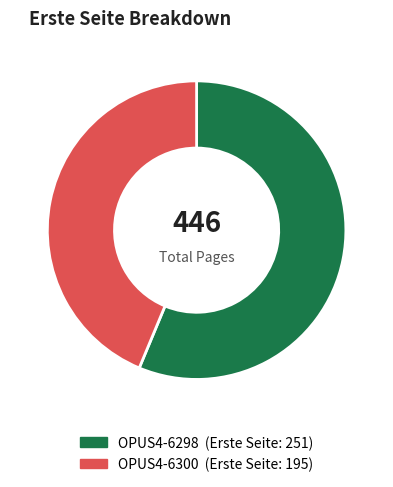

Rank the categories by value from highest to lowest.

OPUS4-6298, OPUS4-6300